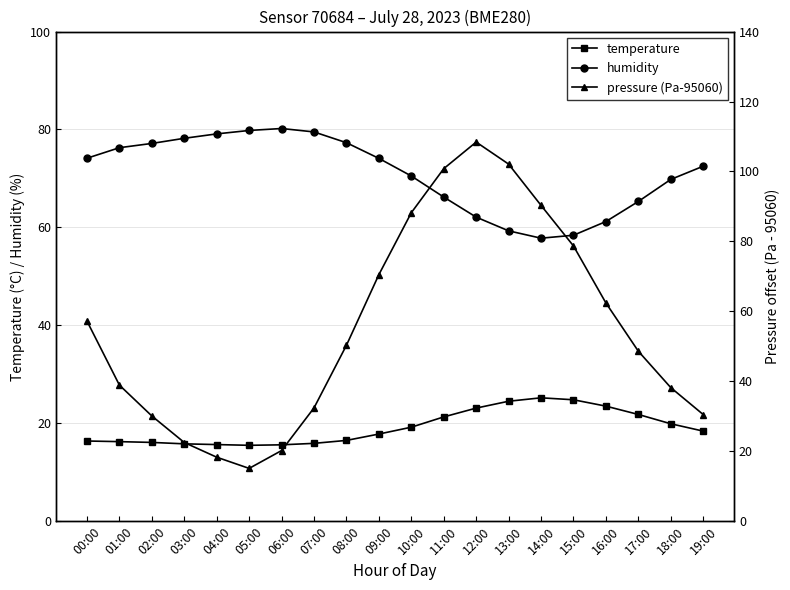

How many times do pressure (Pa-95060) and humidity cross each other?

2